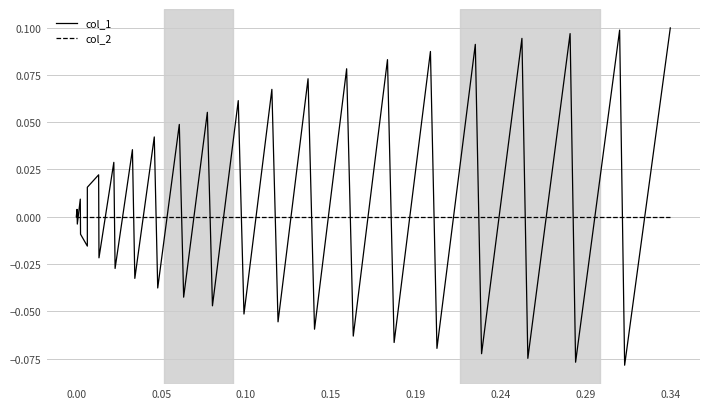

Does the chart display data point markers on the line(s)?

No